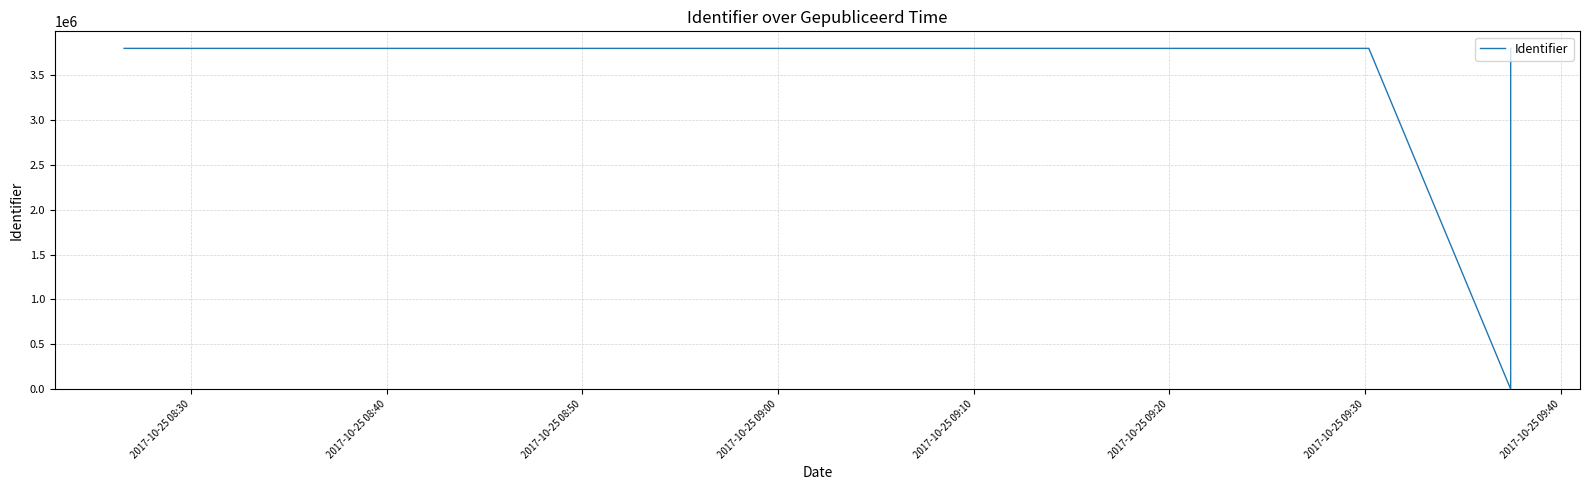

Reading left to right, extract all data points from this chart.

3800100	3800101	3800102	3800103	3800107	3800108	3800109	3800113	0	3800106	3800114